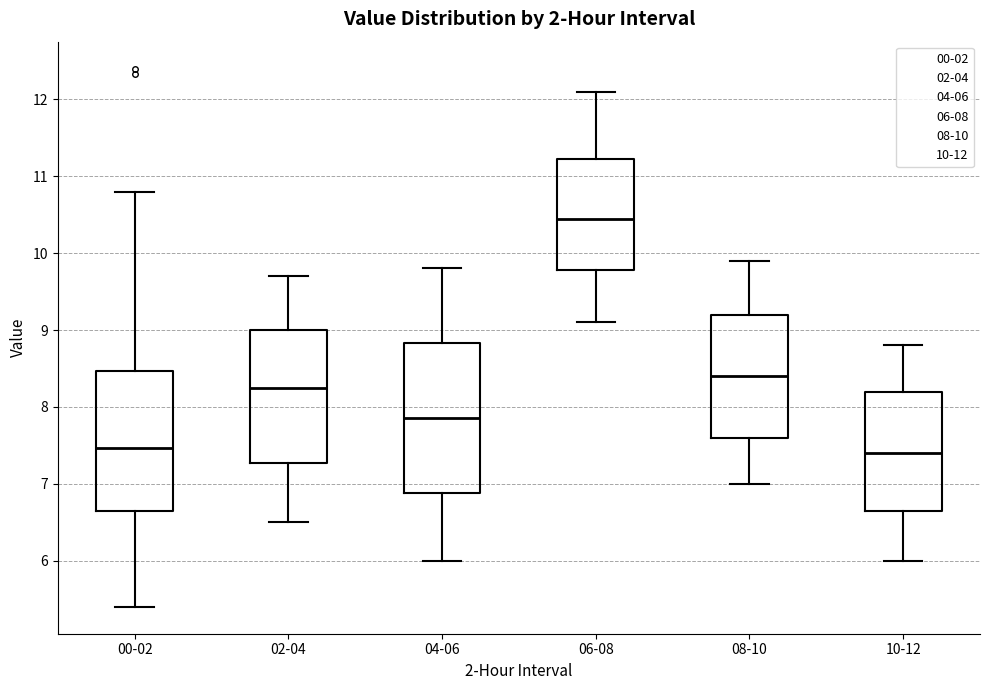

Reading left to right, read every box against the y-axis: the position of its median line, the range the box covers, and the ends of its whiskers. The values are not printed on the chart, so give them approximately, as read against the axis.

00-02: median 7.5, box 6.6 to 8.5, whiskers 5.4 to 10.8
02-04: median 8.3, box 7.3 to 9.0, whiskers 6.5 to 9.7
04-06: median 7.9, box 6.9 to 8.8, whiskers 6.0 to 9.8
06-08: median 10.5, box 9.8 to 11.2, whiskers 9.1 to 12.1
08-10: median 8.4, box 7.6 to 9.2, whiskers 7.0 to 9.9
10-12: median 7.4, box 6.7 to 8.2, whiskers 6.0 to 8.8